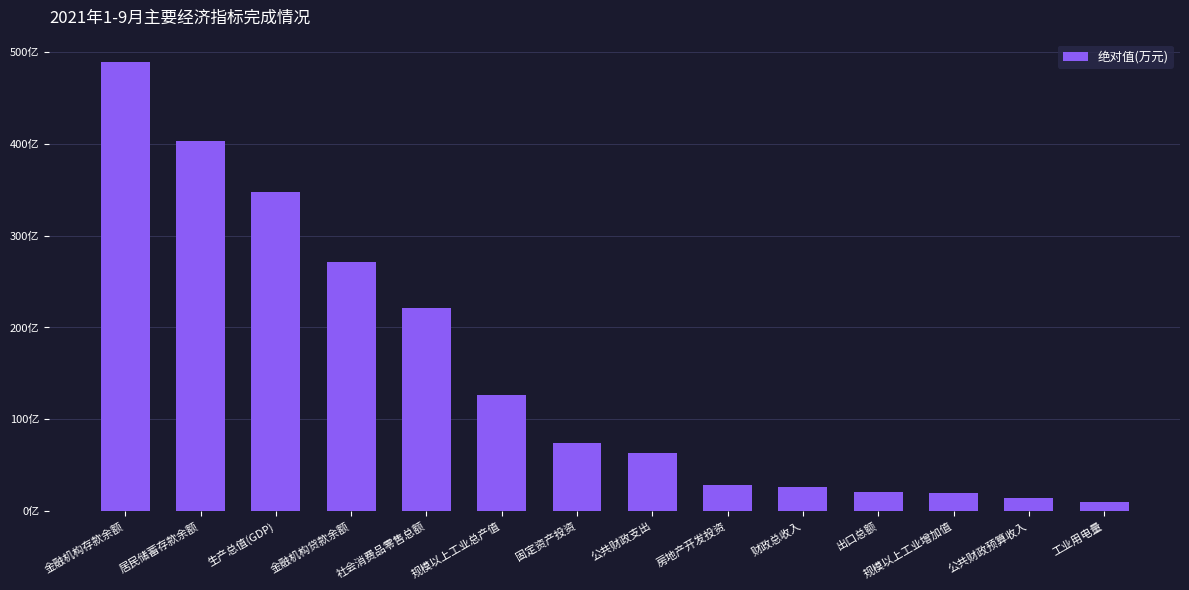

Does the chart contain any negative values?

No